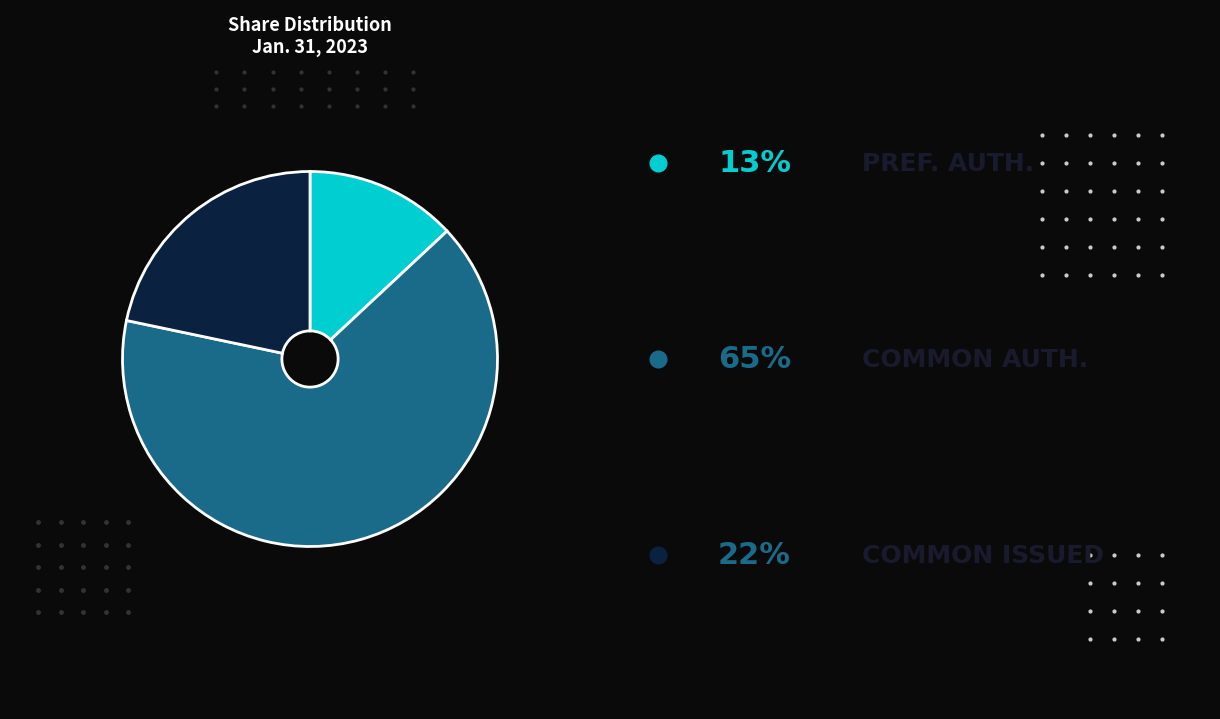

How many slices are in this pie chart?

3